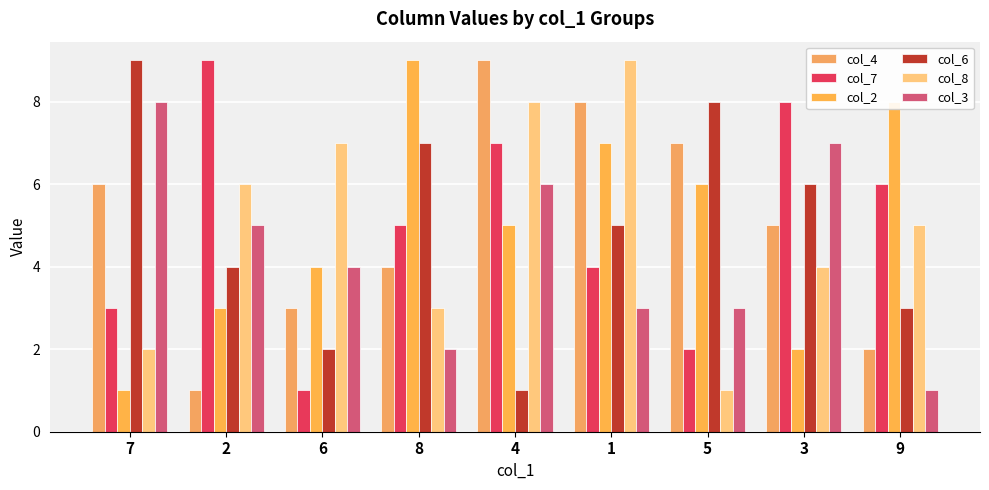

Reading left to right, extract all data points from this chart.

col_4: 7=6	2=1	6=3	8=4	4=9	1=8	5=7	3=5	9=2
col_7: 7=3	2=9	6=1	8=5	4=7	1=4	5=2	3=8	9=6
col_2: 7=1	2=3	6=4	8=9	4=5	1=7	5=6	3=2	9=8
col_6: 7=9	2=4	6=2	8=7	4=1	1=5	5=8	3=6	9=3
col_8: 7=2	2=6	6=7	8=3	4=8	1=9	5=1	3=4	9=5
col_3: 7=8	2=5	6=4	8=2	4=6	1=3	5=3	3=7	9=1